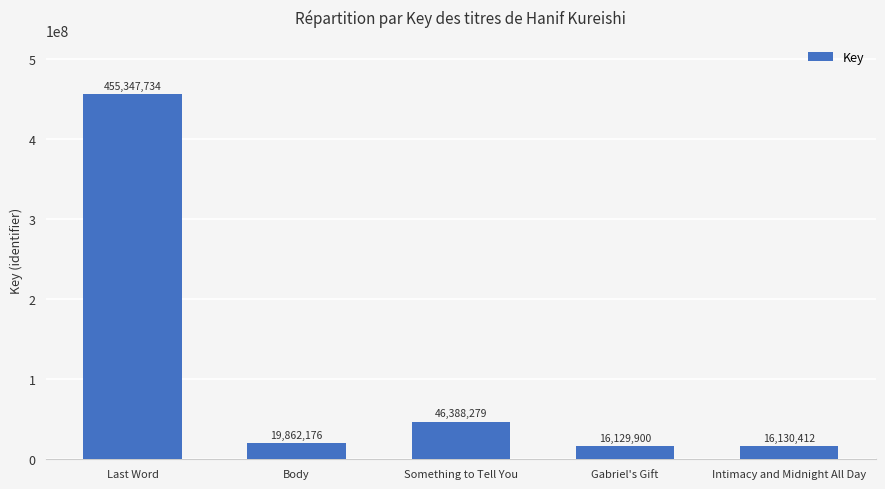

Read the value at Gabriel's Gift, to the nearest 100.

16129900